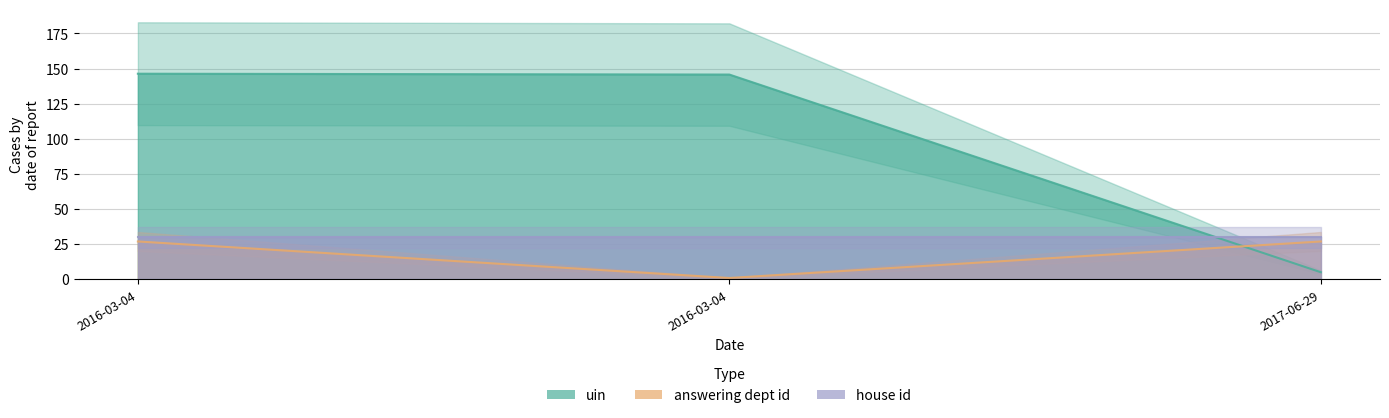

Reading right to left, what are all the values shown in this chart?

uin: 5.1	145.8	146.4
answering dept id: 27.0	1.0	27.0